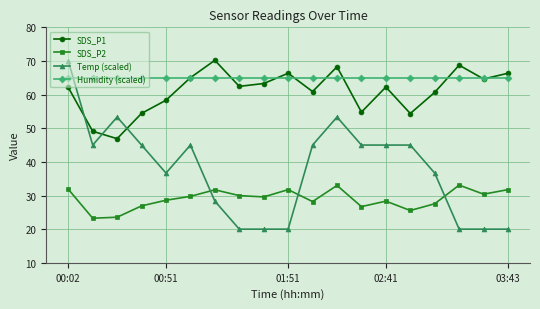

Which series has the widest spread of values?

Temp (scaled)